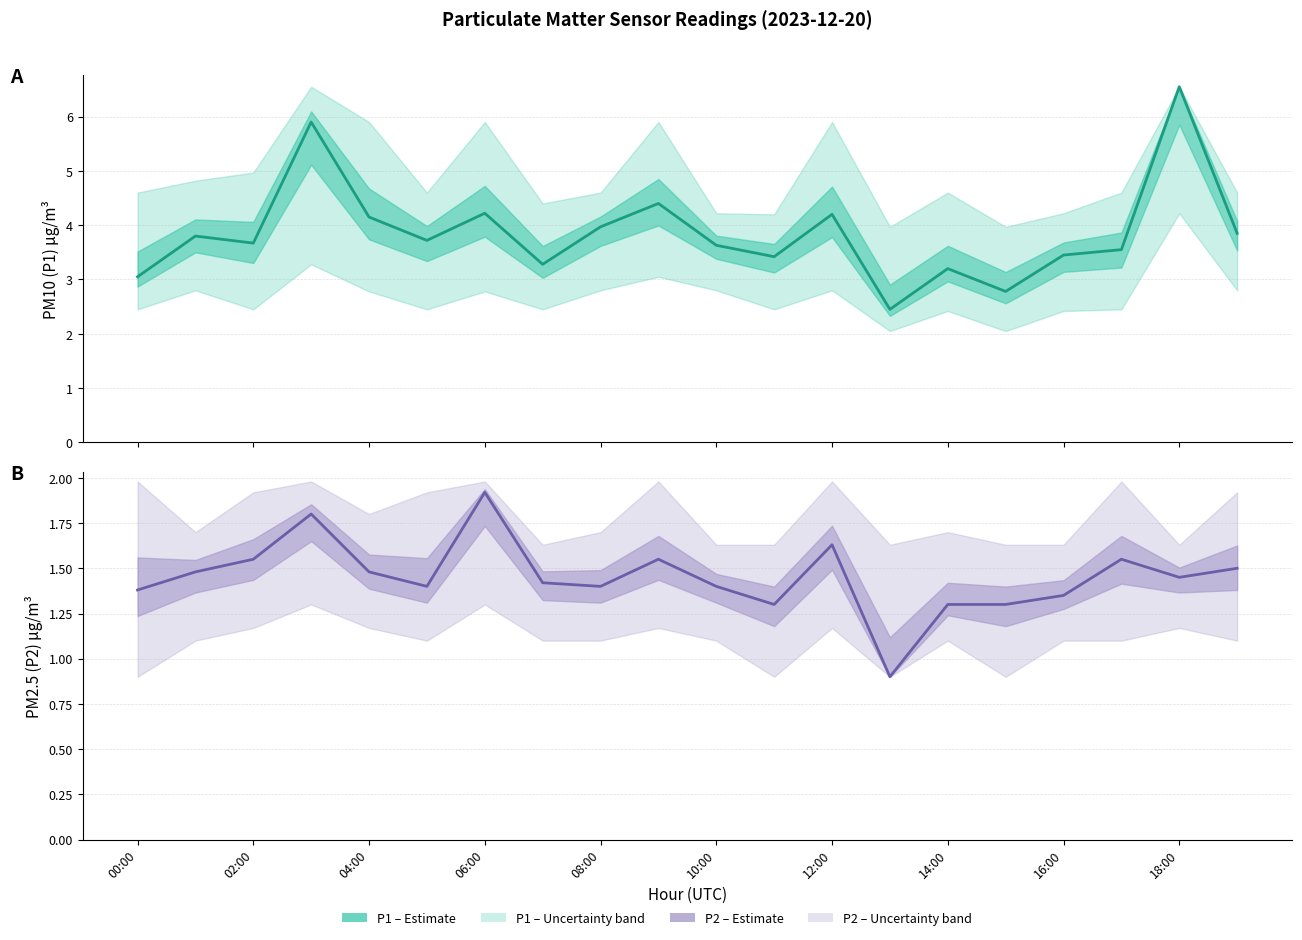

What is the difference between the maximum and second lowest values in the P1 (PM10) series?

3.8